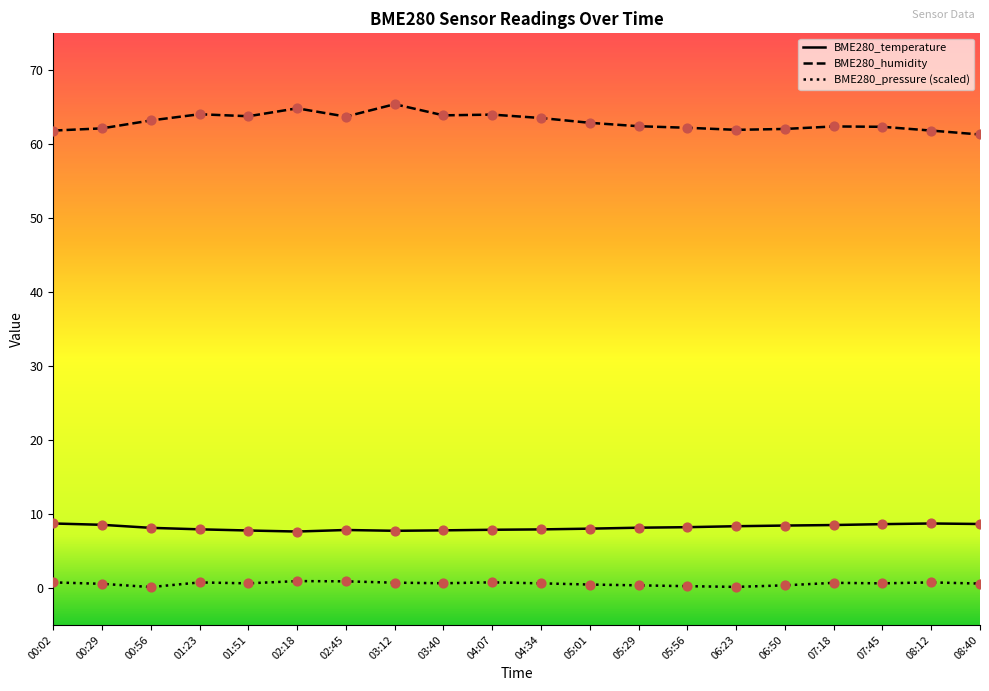

What are all the series names shown in the legend?

BME280_temperature, BME280_humidity, BME280_pressure